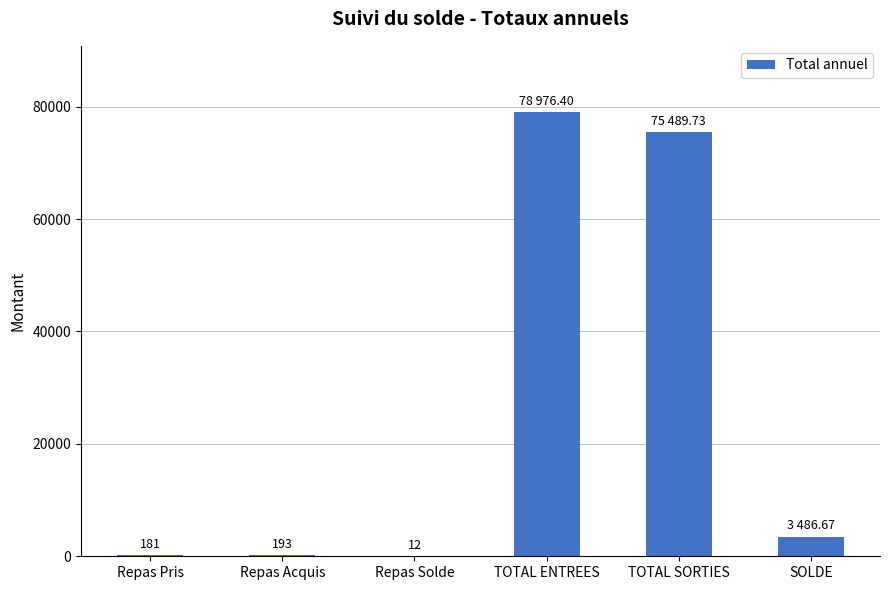

What is the change in value from Repas Acquis to Repas Solde?

-181.0